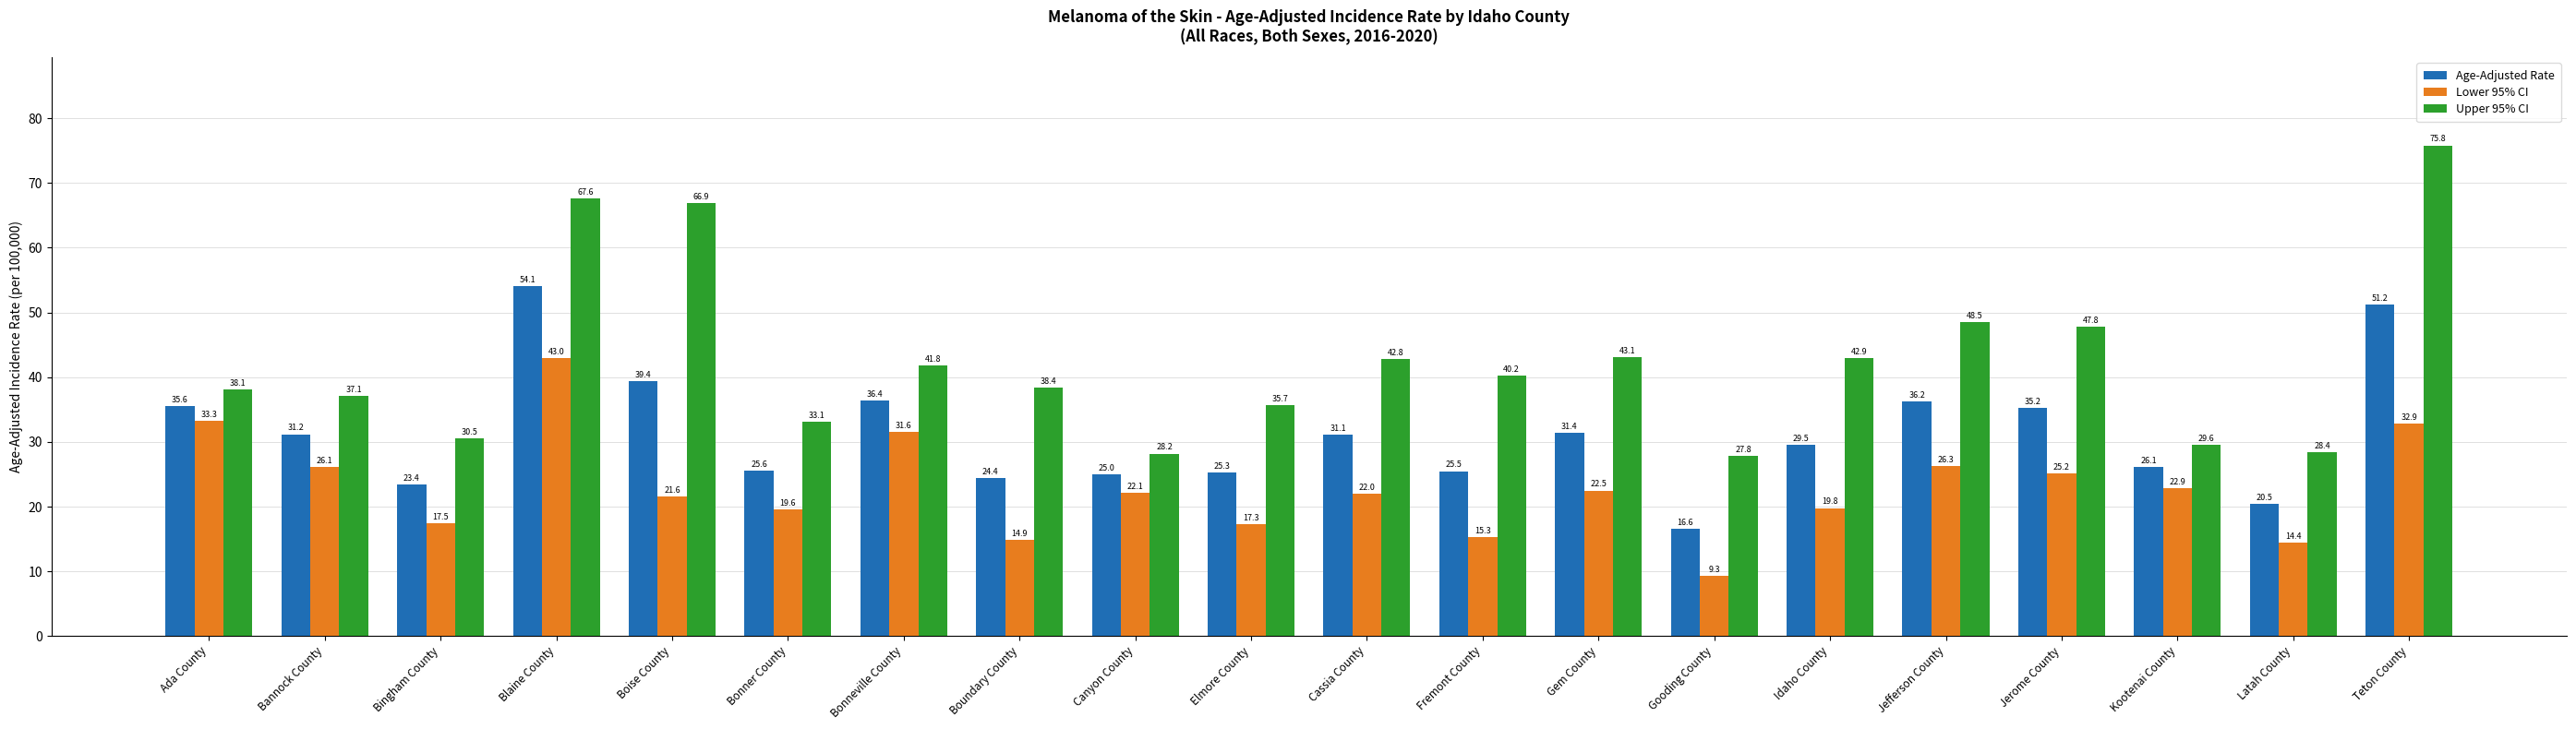

What is the difference between the highest and lowest values at Latah County?

14.0